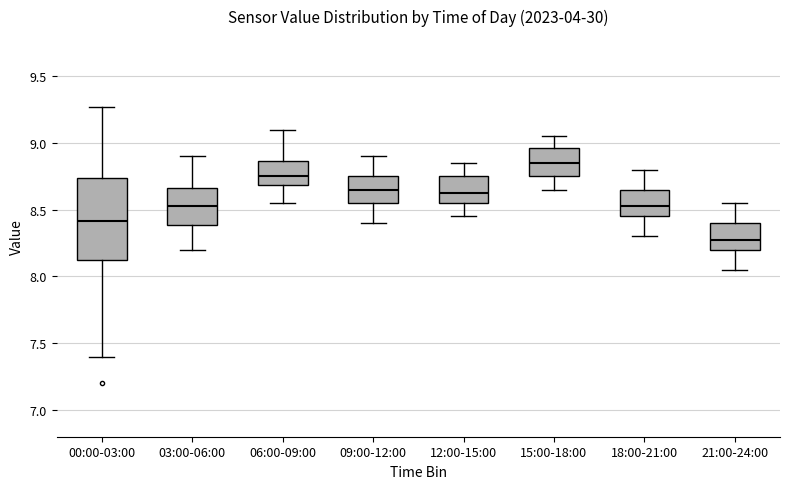

Reading left to right, transcribe this box plot: for each box, give where its median line is, the range the box spans, and where its two whiskers end, as read against the y-axis. The values are not printed on the chart, so give them approximately, as read against the axis.

00:00-03:00: median 8.40, box 8.10 to 8.75, whiskers 7.40 to 9.25
03:00-06:00: median 8.55, box 8.40 to 8.65, whiskers 8.20 to 8.90
06:00-09:00: median 8.75, box 8.70 to 8.85, whiskers 8.55 to 9.10
09:00-12:00: median 8.65, box 8.55 to 8.75, whiskers 8.40 to 8.90
12:00-15:00: median 8.65, box 8.55 to 8.75, whiskers 8.45 to 8.85
15:00-18:00: median 8.85, box 8.75 to 8.95, whiskers 8.65 to 9.05
18:00-21:00: median 8.55, box 8.45 to 8.65, whiskers 8.30 to 8.80
21:00-24:00: median 8.30, box 8.20 to 8.40, whiskers 8.05 to 8.55